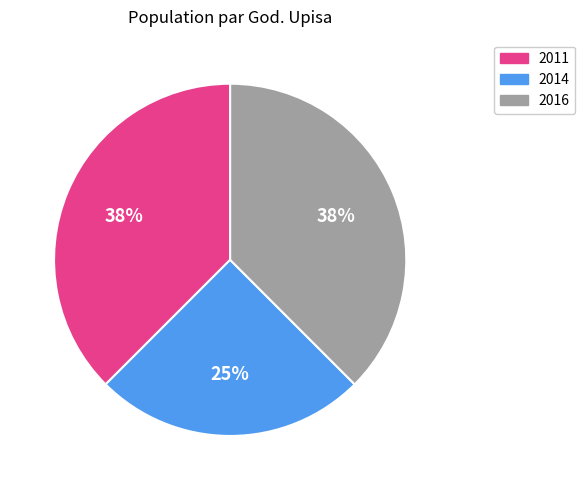

To the nearest percent, what is the combined percentage of 2011 and 2016?

75%